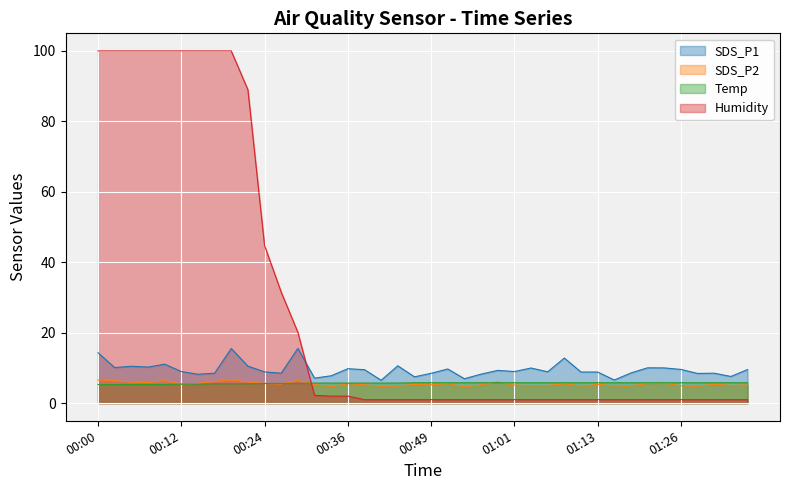

What is the total value across all series at 00:32?

20.3